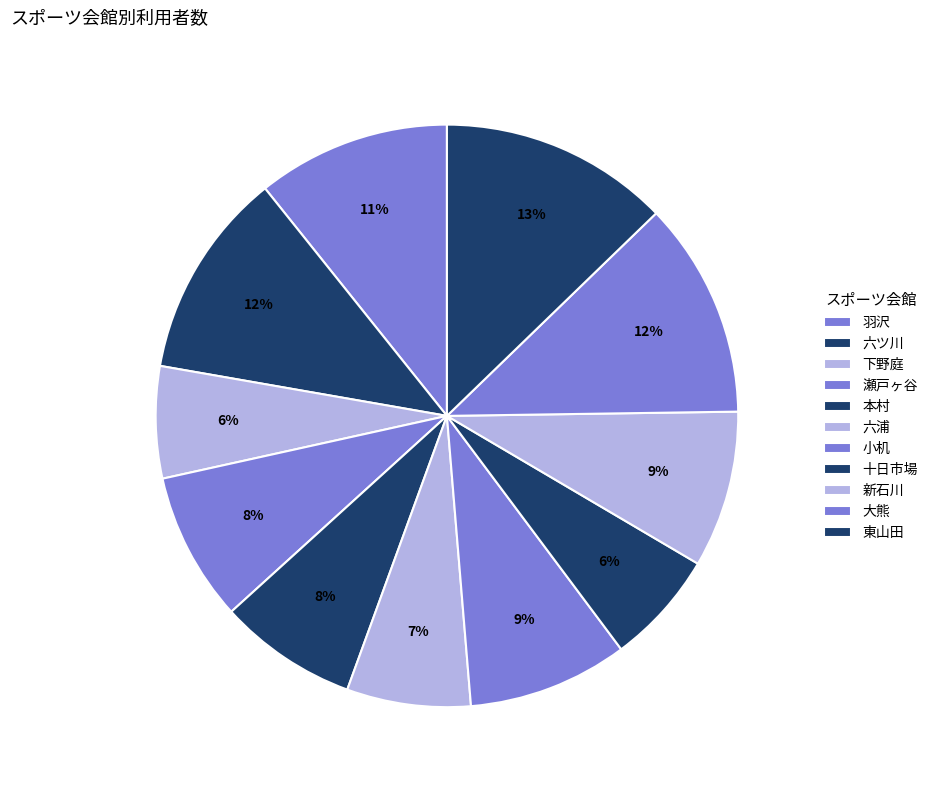

Does any single category account for the majority?

No